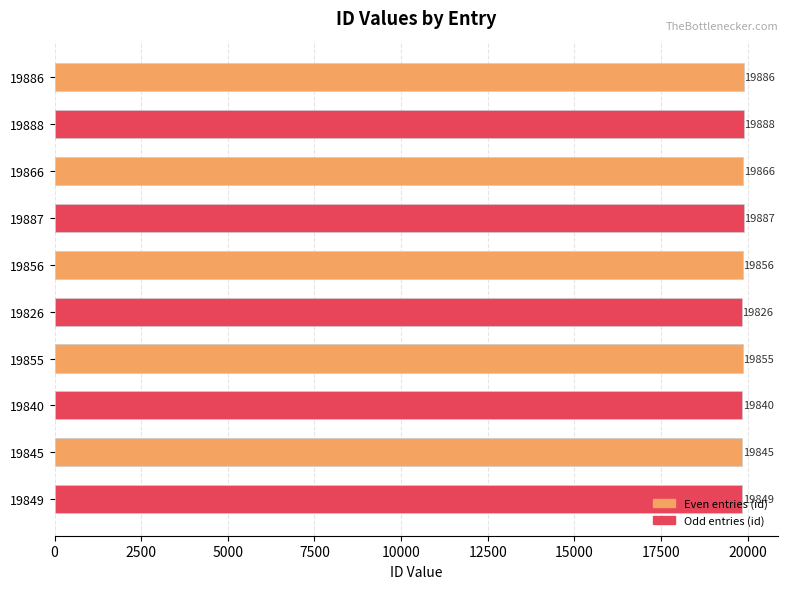

Is it true that the value at 19826 is 32902?

False